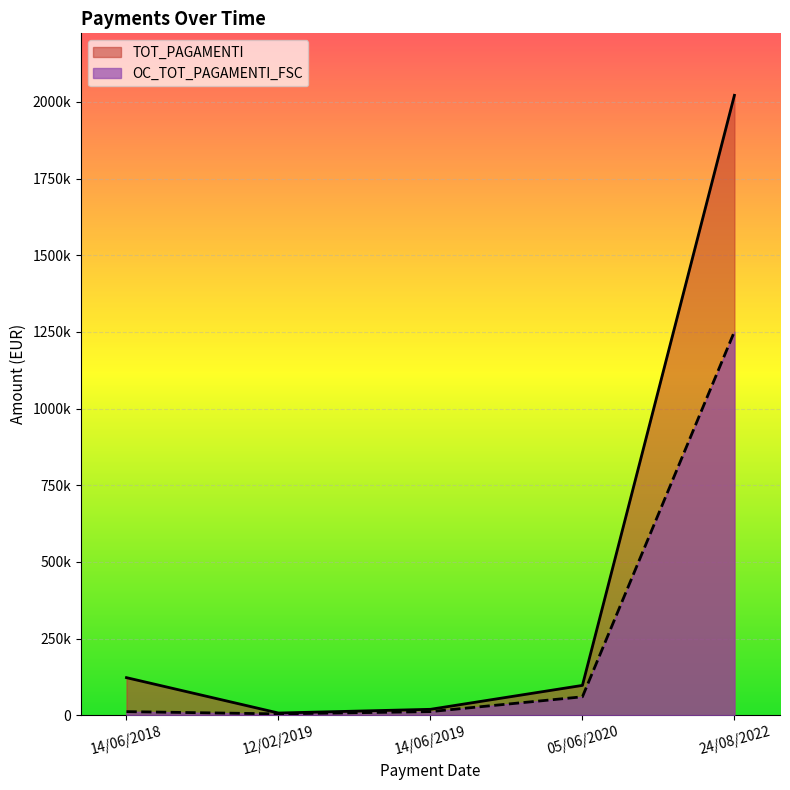

How many lines are shown in the chart?

2